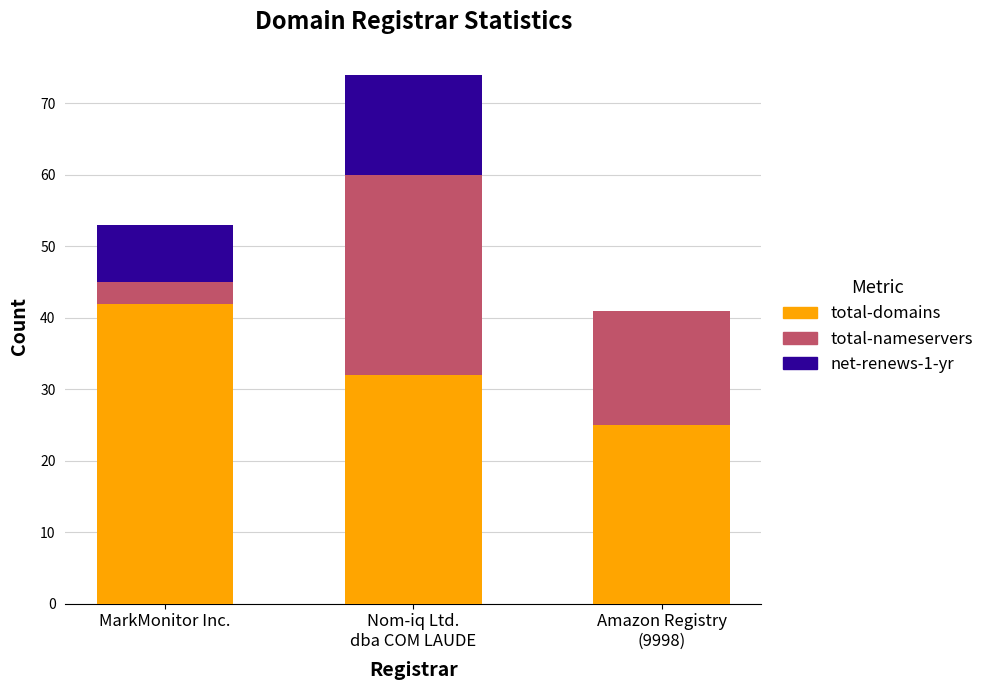

Is it true that total-domains equals 42 at MarkMonitor Inc.?

True